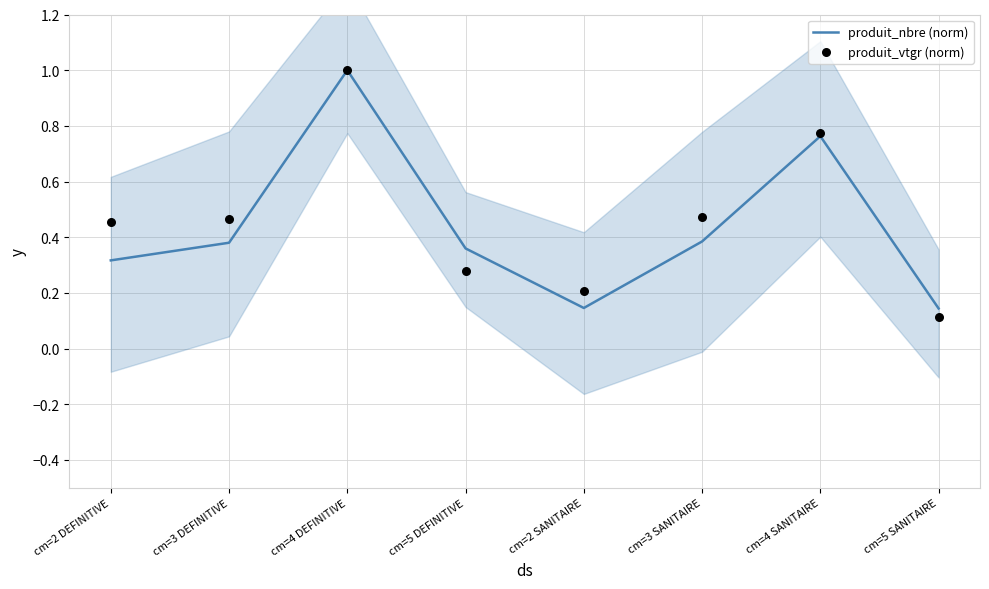

Which series has the largest total across all categories?

produit_vtgr (norm)